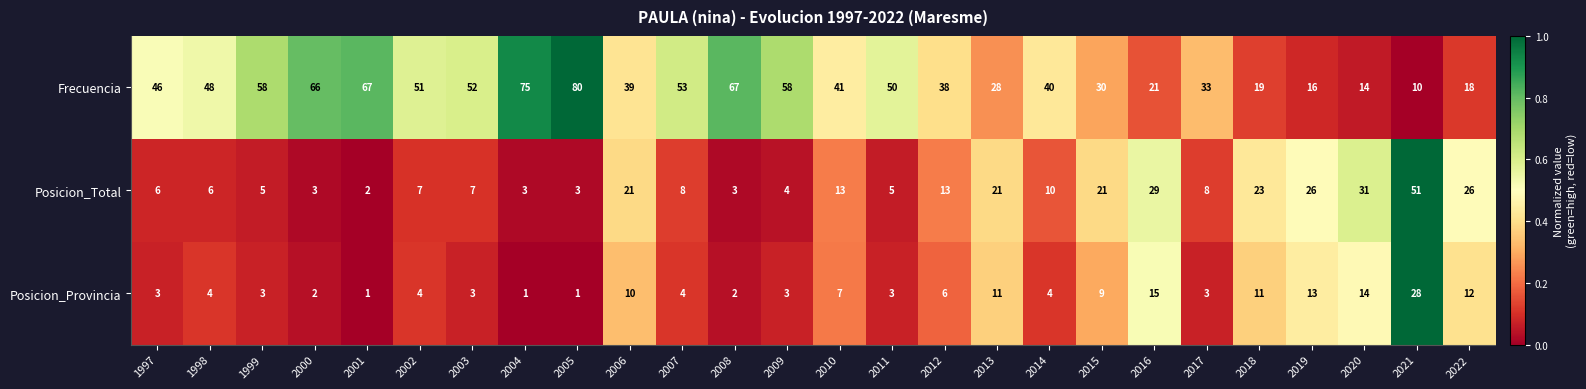

What is the approximate value of Frecuencia at 2016?

21